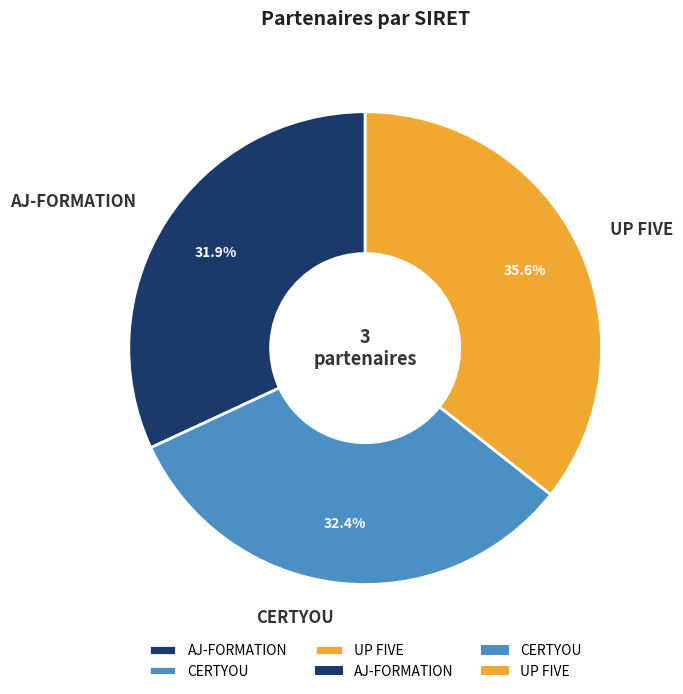

True or false: AJ-FORMATION accounts for 26% of the total.

False